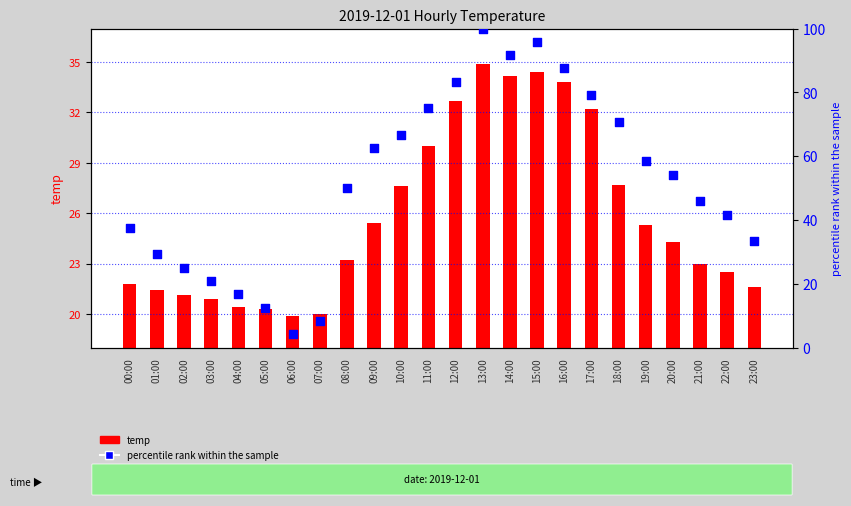

What are all the series names shown in the legend?

temp, percentile rank within the sample